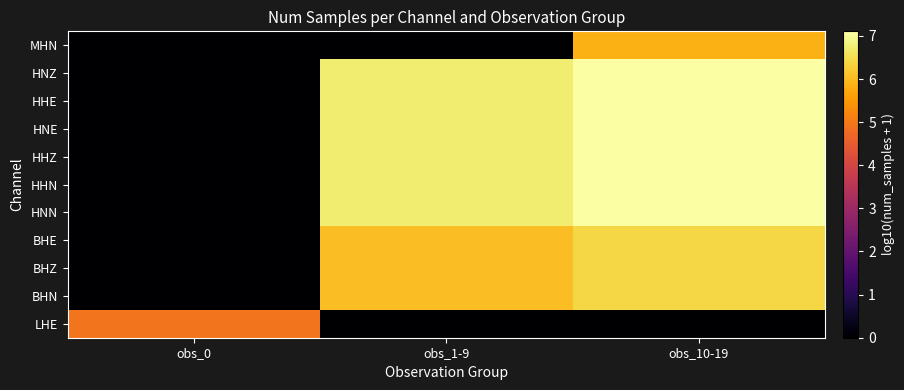

What is the maximum value shown in the chart?

7.1